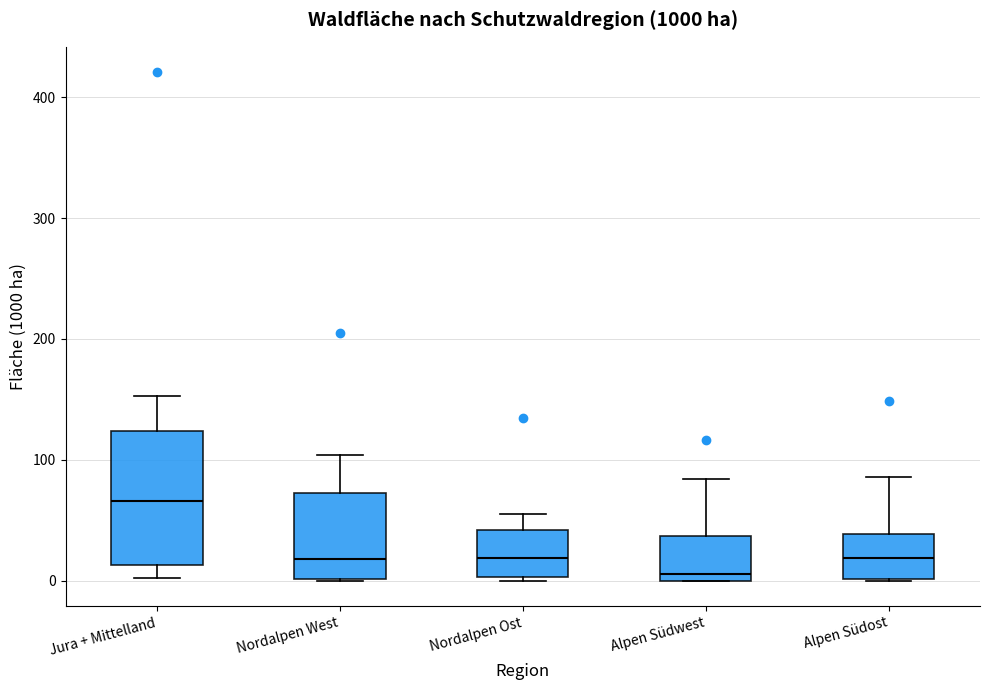

Reading left to right, transcribe this box plot: for each box, give where its median line is, the range the box spans, and where its two whiskers end, as read against the y-axis. The values are not printed on the chart, so give them approximately, as read against the axis.

Jura + Mittelland: median 70, box 10 to 120, whiskers 0 to 150
Nordalpen West: median 20, box 0 to 70, whiskers 0 to 100
Nordalpen Ost: median 20, box 0 to 40, whiskers 0 (just below the box's lower edge) to 60
Alpen Südwest: median 10, box 0 to 40, whiskers 0 to 80
Alpen Südost: median 20, box 0 to 40, whiskers 0 to 90